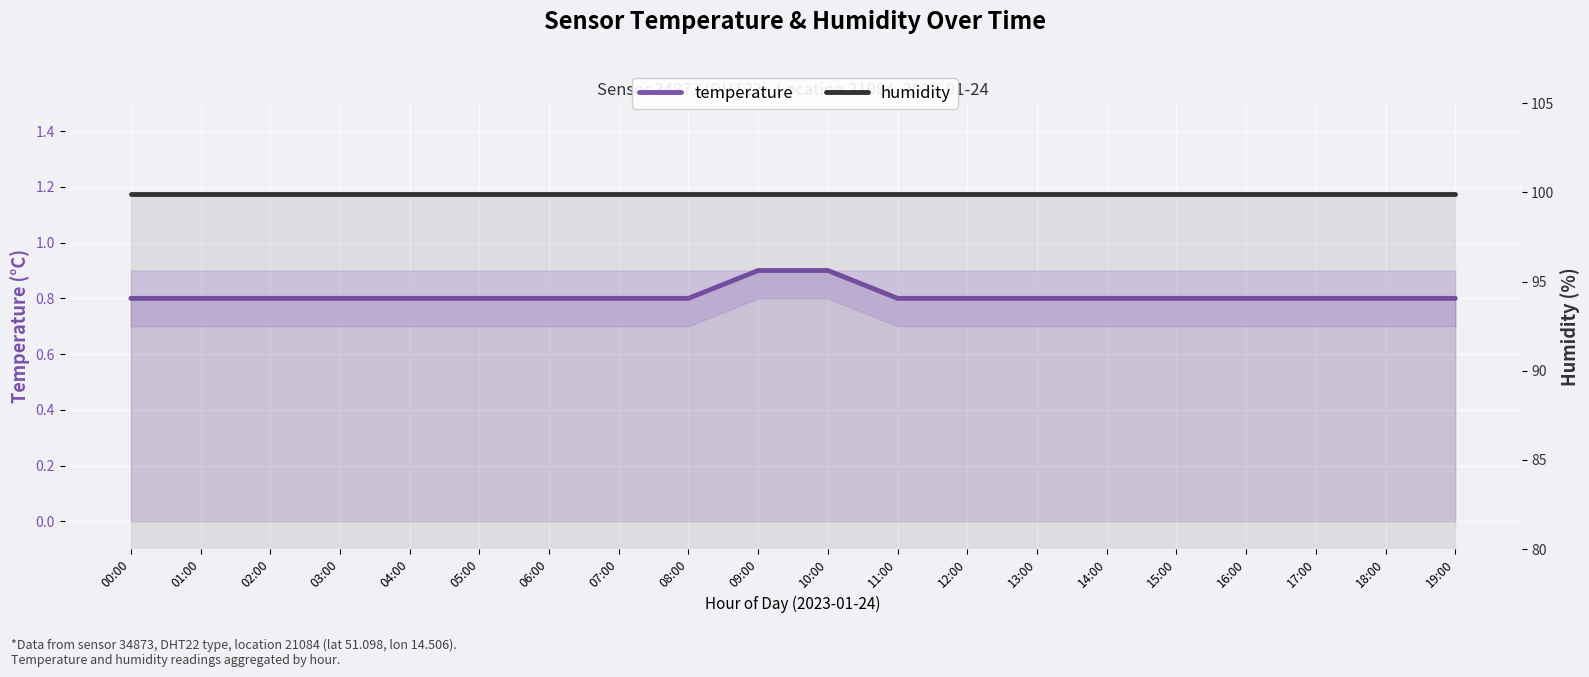

Reading right to left, list all the values displayed in this chart.

temperature: 19:00=0.8	18:00=0.8	17:00=0.8	16:00=0.8	15:00=0.8	14:00=0.8	13:00=0.8	12:00=0.8	11:00=0.8	10:00=0.9	09:00=0.9	08:00=0.8	07:00=0.8	06:00=0.8	05:00=0.8	04:00=0.8	03:00=0.8	02:00=0.8	01:00=0.8	00:00=0.8
humidity: 19:00=99.9	18:00=99.9	17:00=99.9	16:00=99.9	15:00=99.9	14:00=99.9	13:00=99.9	12:00=99.9	11:00=99.9	10:00=99.9	09:00=99.9	08:00=99.9	07:00=99.9	06:00=99.9	05:00=99.9	04:00=99.9	03:00=99.9	02:00=99.9	01:00=99.9	00:00=99.9